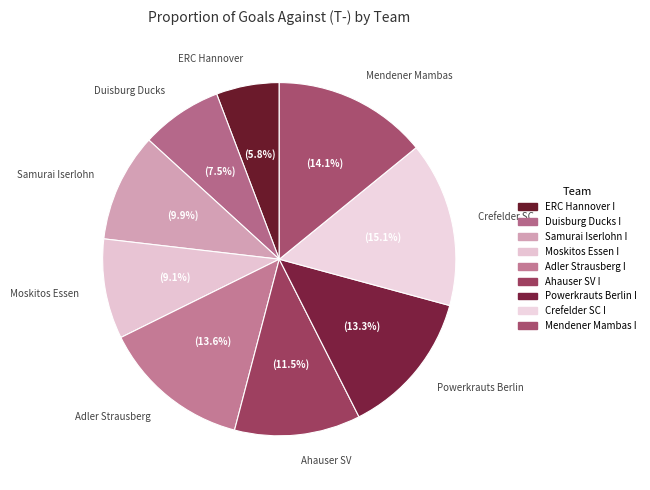

Which category has the smallest portion of the pie?

ERC Hannover